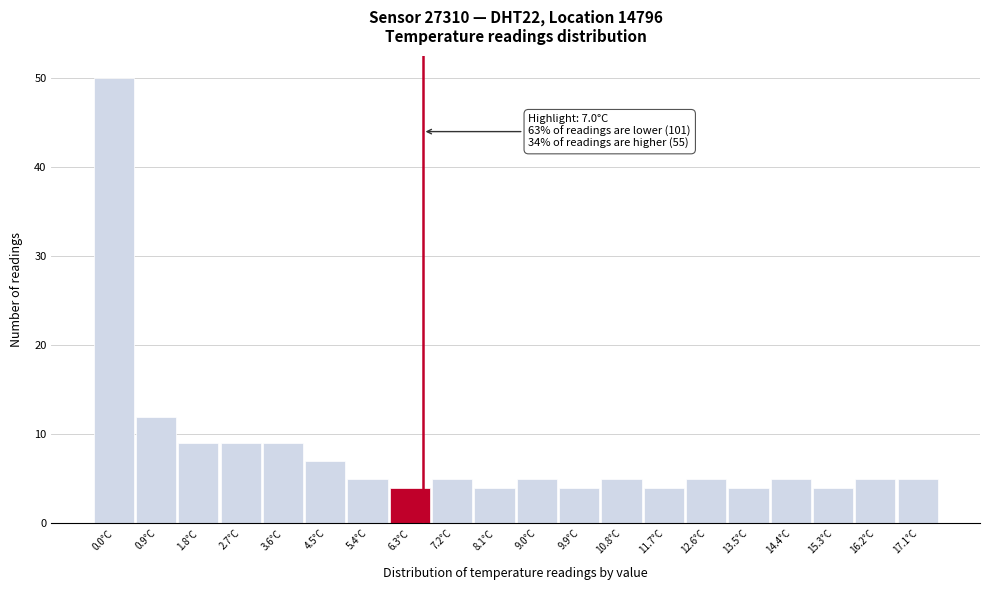

Reading left to right, list all the values displayed in this chart.

50	12	9	9	9	7	5	4	5	4	5	4	5	4	5	4	5	4	5	5